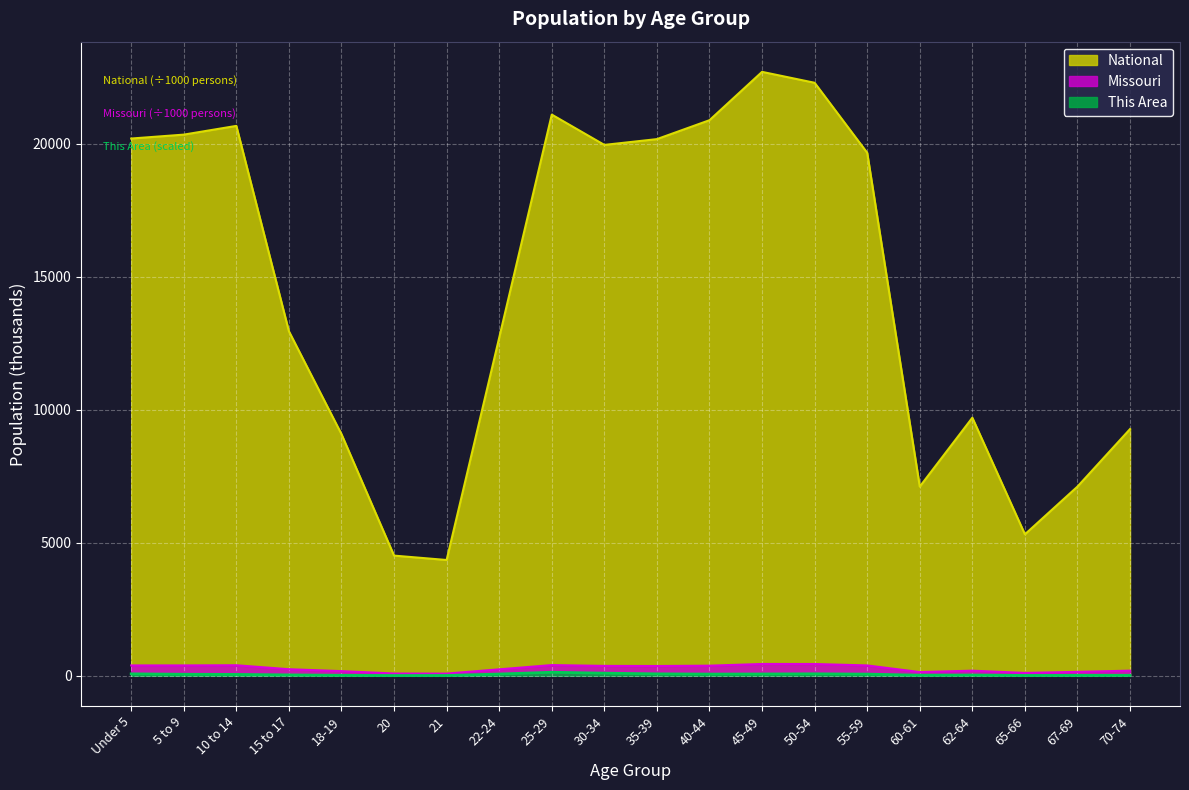

At which label does National reach its peak?

45-49